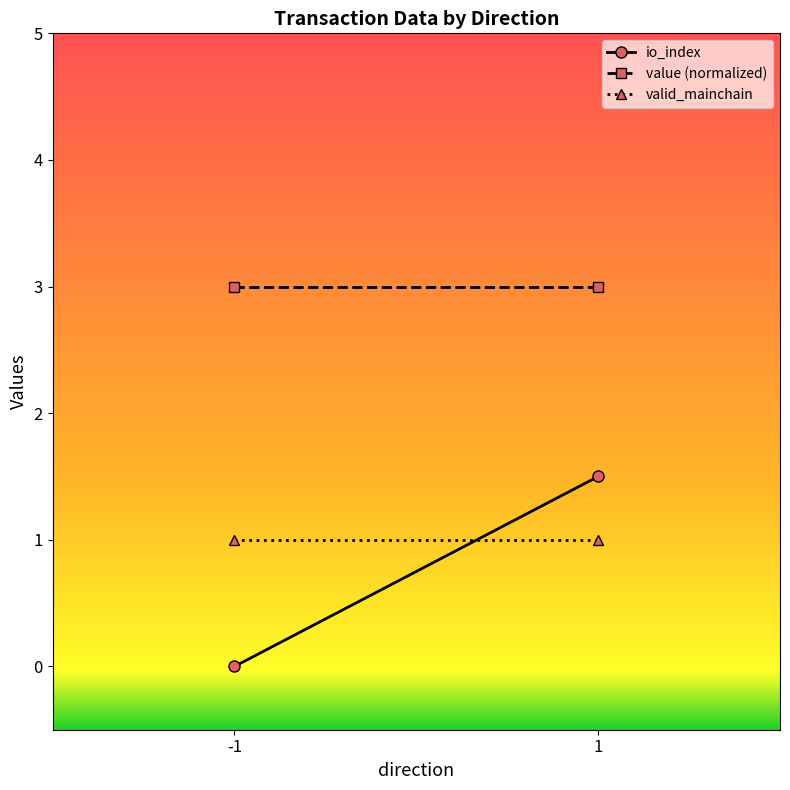

Which series changed the most between -1 and 1?

io_index